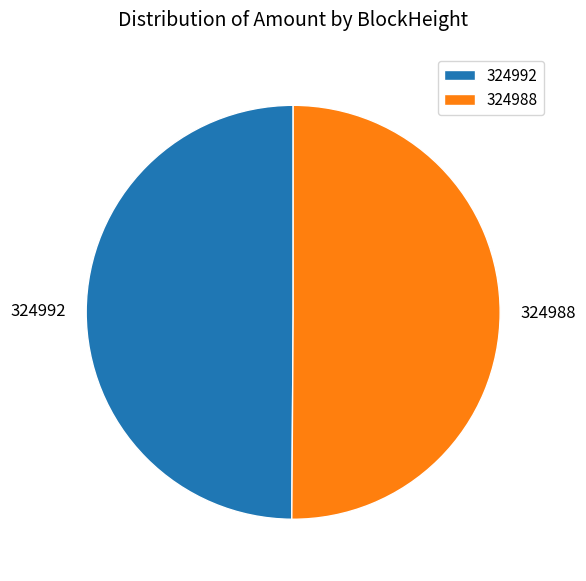

What is the ratio of the value at 324992 to the value at 324988?

1.0